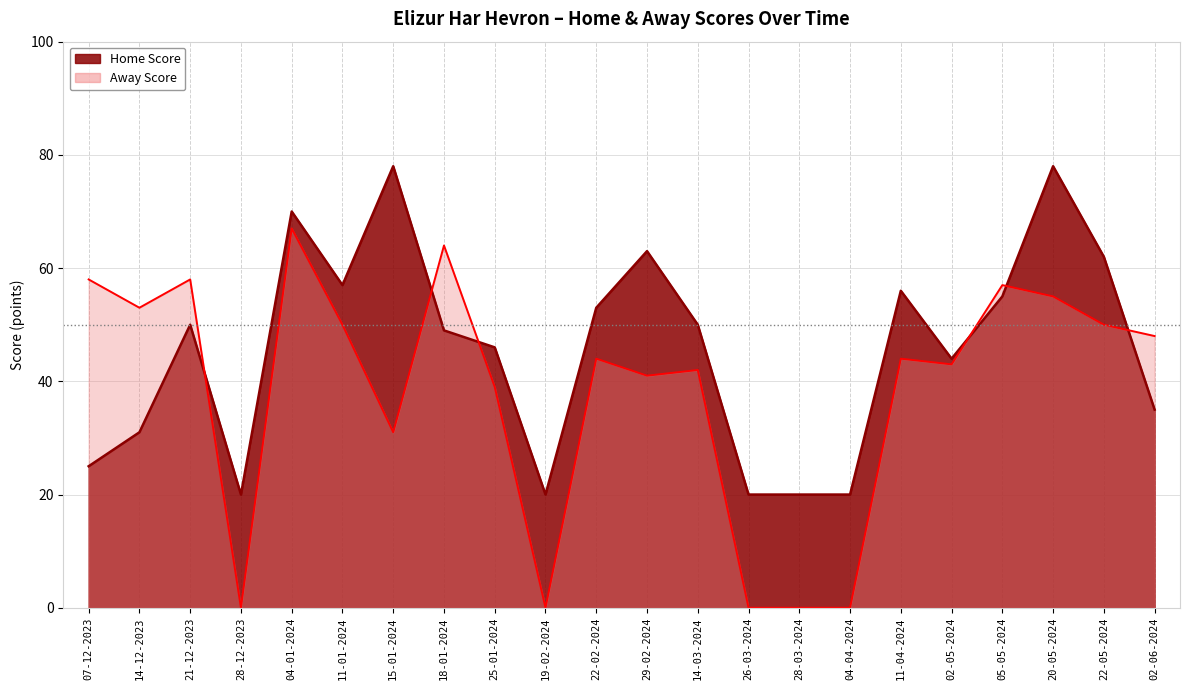

Reading right to left, list all the values displayed in this chart.

Home Score: 02-06-2024=35	22-05-2024=62	20-05-2024=78	05-05-2024=55	02-05-2024=44	11-04-2024=56	04-04-2024=20	28-03-2024=20	26-03-2024=20	14-03-2024=50	29-02-2024=63	22-02-2024=53	19-02-2024=20	25-01-2024=46	18-01-2024=49	15-01-2024=78	11-01-2024=57	04-01-2024=70	28-12-2023=20	21-12-2023=50	14-12-2023=31	07-12-2023=25
Away Score: 02-06-2024=48	22-05-2024=50	20-05-2024=55	05-05-2024=57	02-05-2024=43	11-04-2024=44	04-04-2024=0	28-03-2024=0	26-03-2024=0	14-03-2024=42	29-02-2024=41	22-02-2024=44	19-02-2024=0	25-01-2024=39	18-01-2024=64	15-01-2024=31	11-01-2024=50	04-01-2024=67	28-12-2023=0	21-12-2023=58	14-12-2023=53	07-12-2023=58